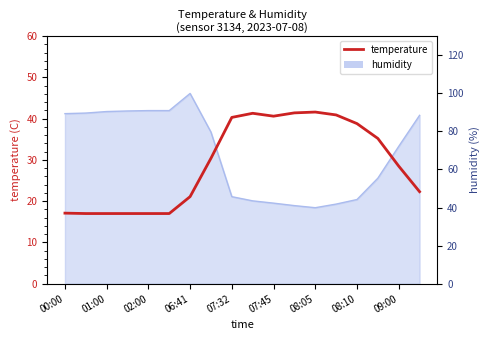

Is it true that the value at 11 is 41.4?

True